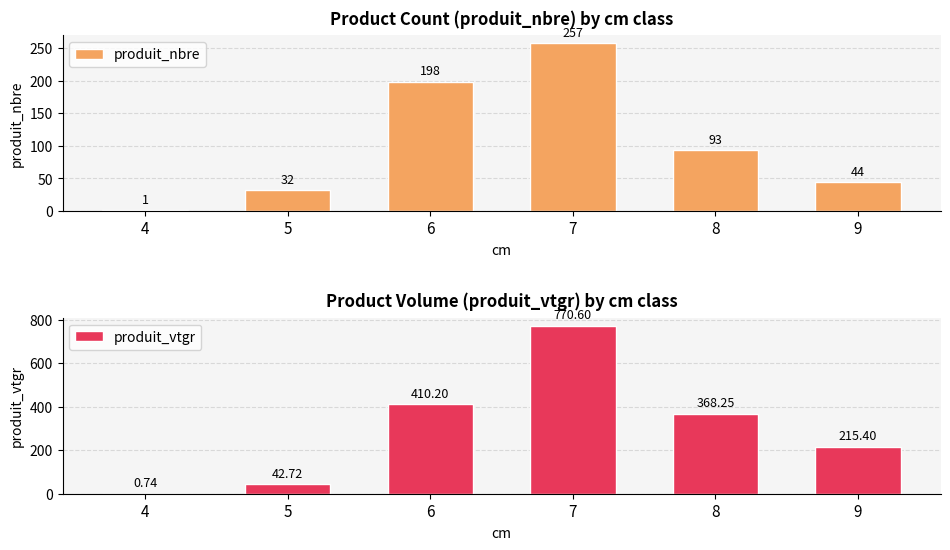

List the series in order of their overall mean, highest first.

produit_vtgr, produit_nbre